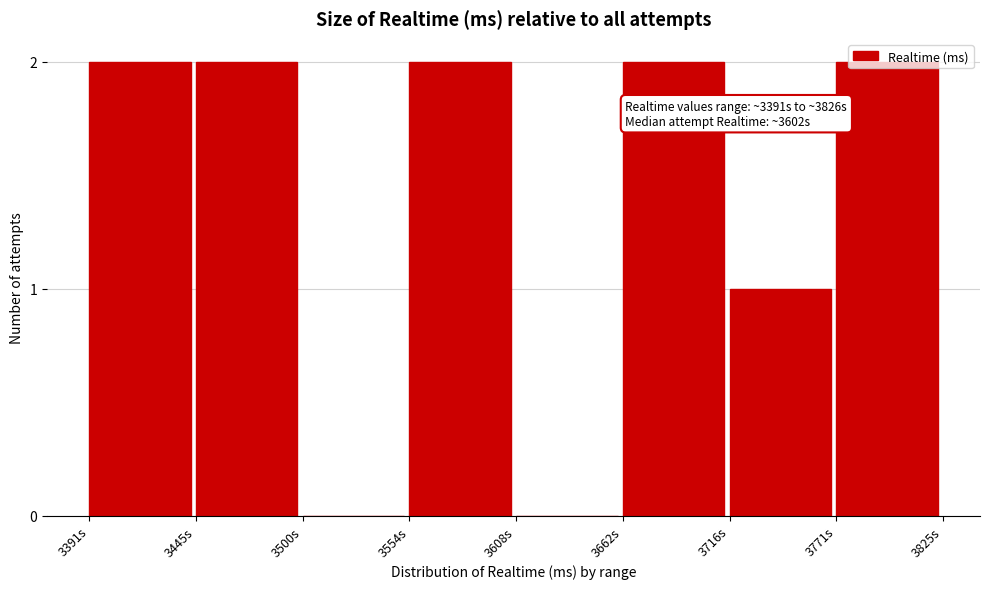

The value at 3445s is 3. True or false?

False